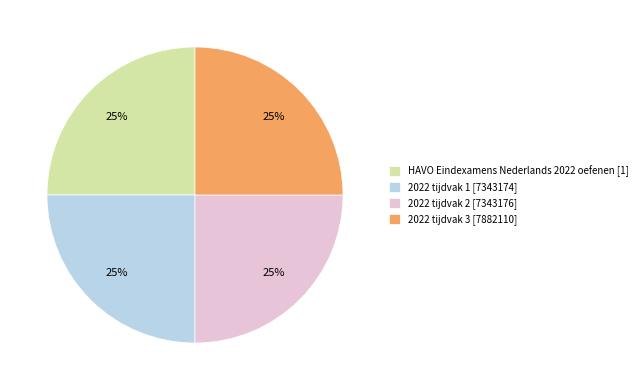

Is 2022 tijdvak 2 the majority of the pie?

No